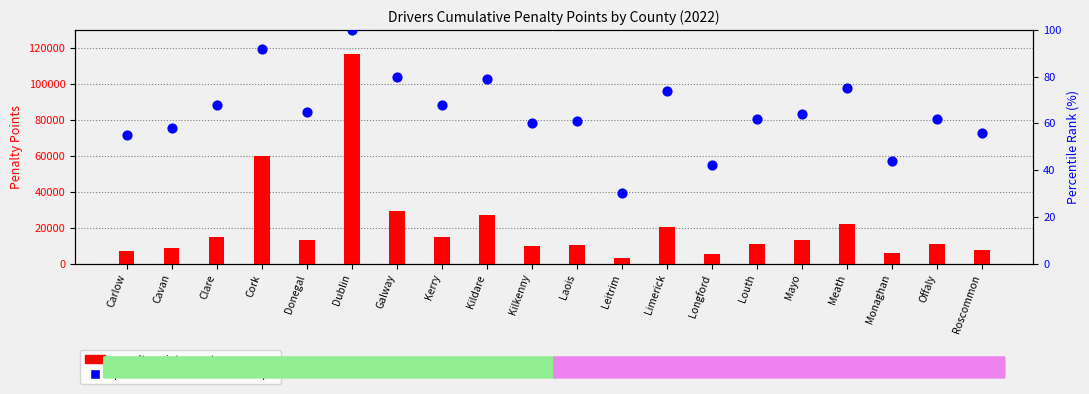

What is the total value across all series at Roscommon?

7389